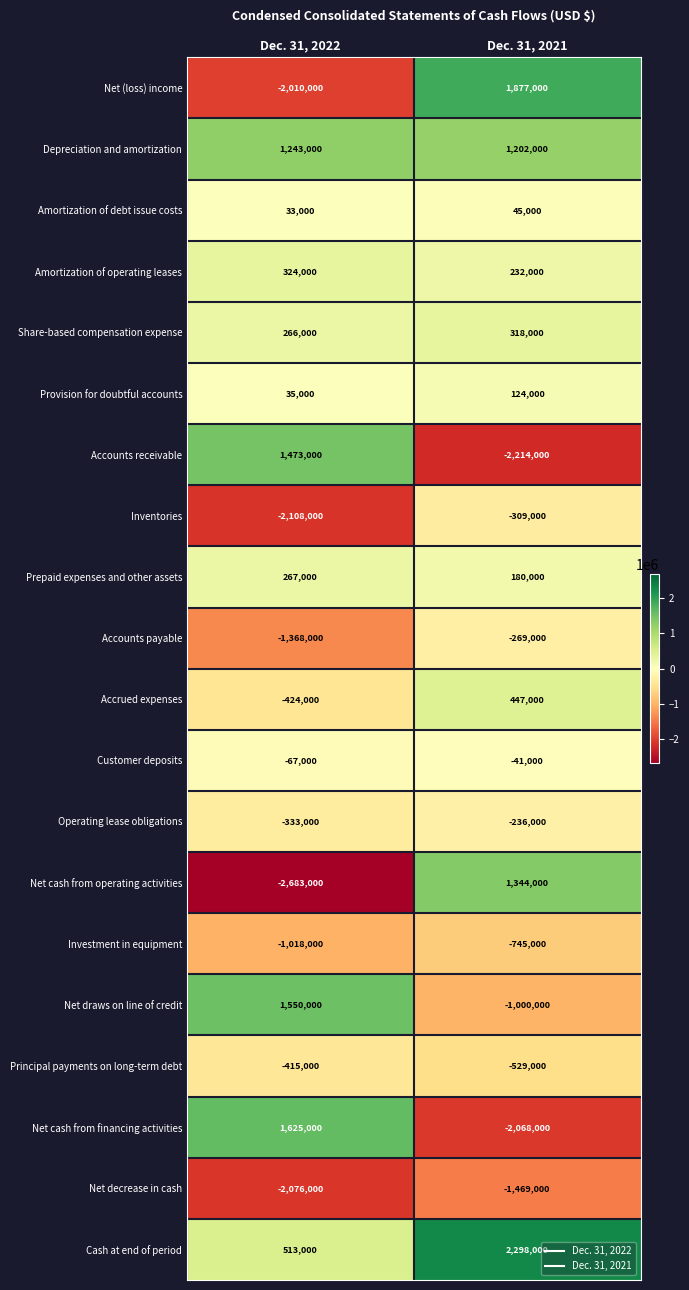

Which series has the largest range (max minus min)?

Net cash from operating activities